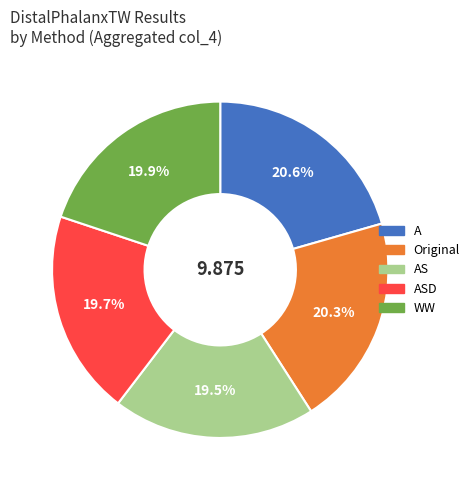

Is there a majority slice in this chart?

No